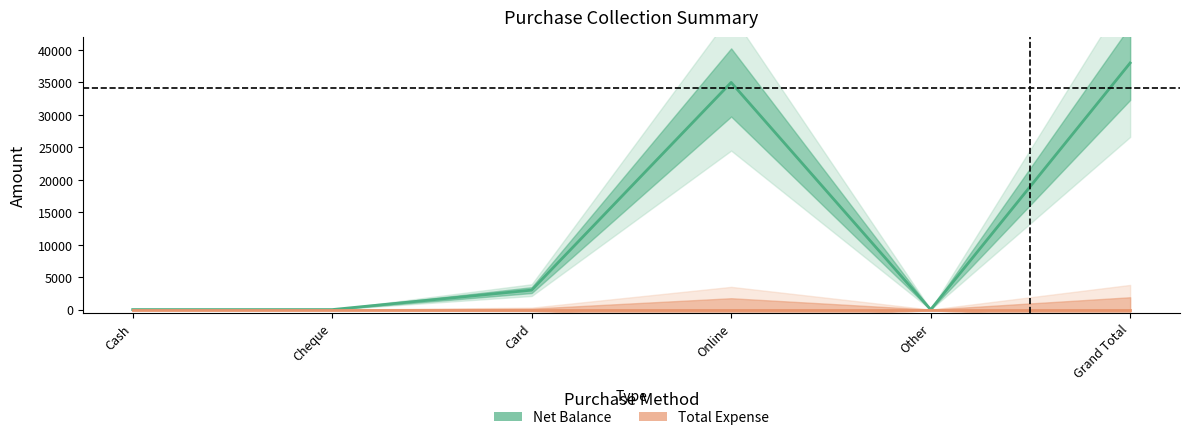

What is the label of the 1st point from the right?

Grand Total